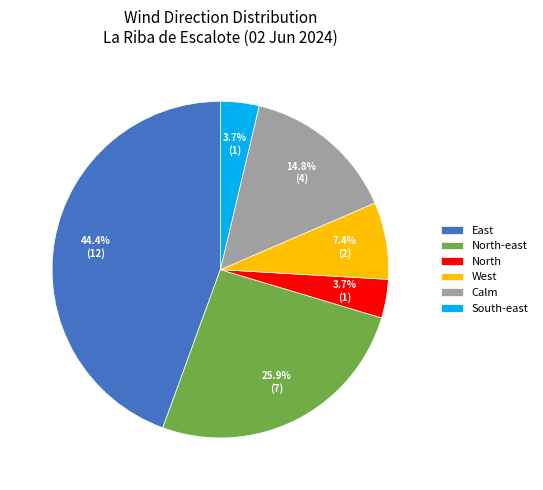

What is the ratio of the value at Calm to the value at South-east?

4.0